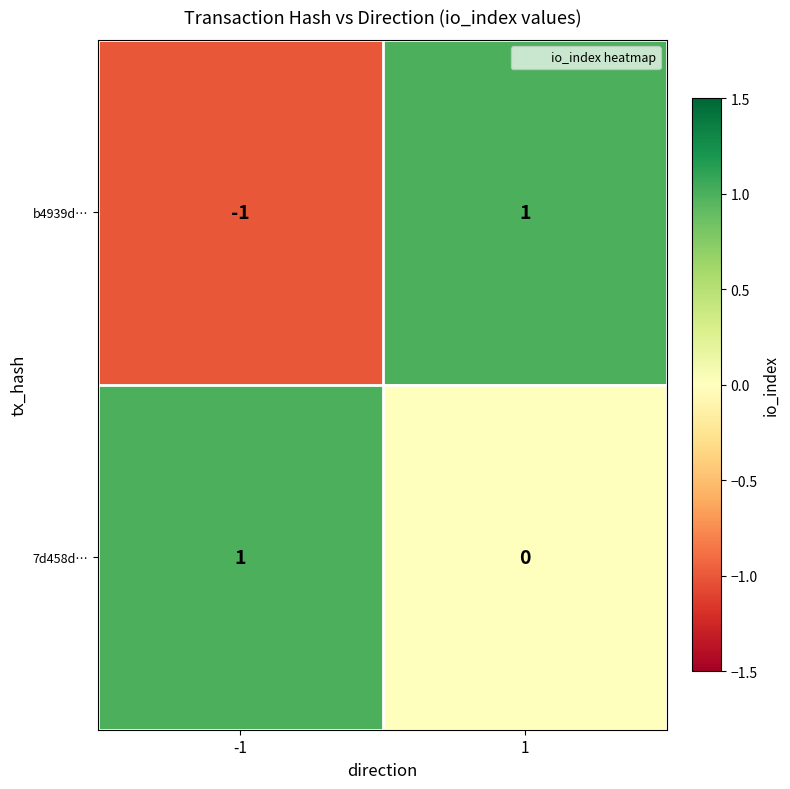

What is the greatest value displayed?

1